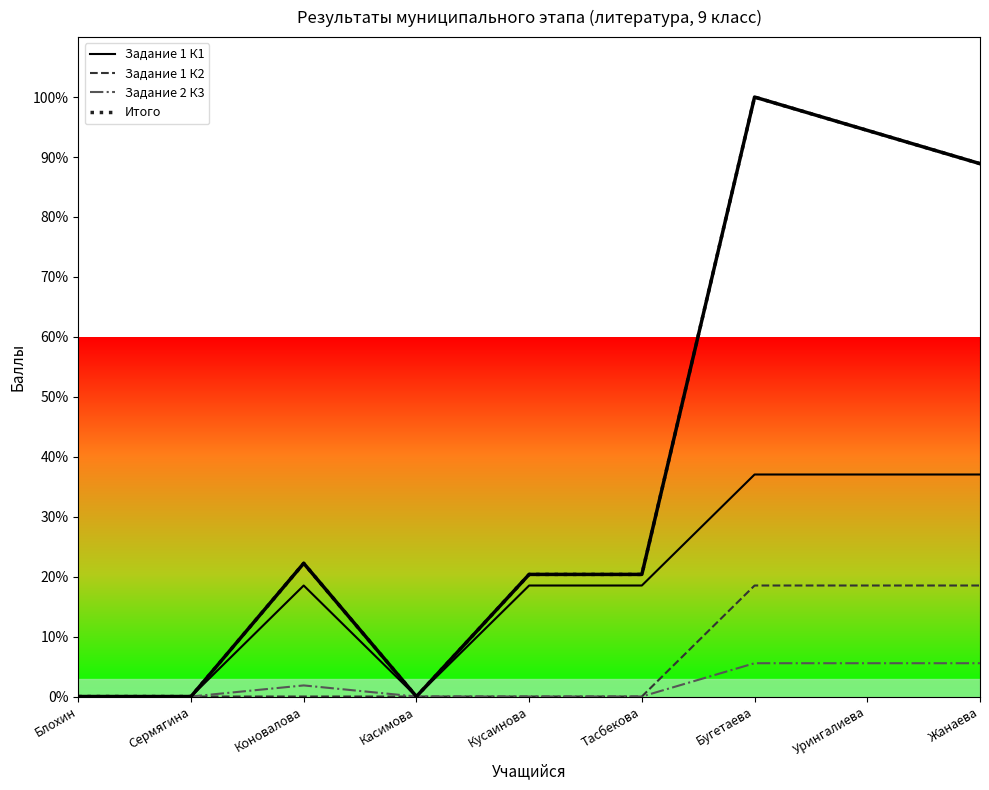

At Урингалиева, list the series in order from smallest to largest.

Задание 2 К3, Задание 1 К2, Задание 1 К1, Итого